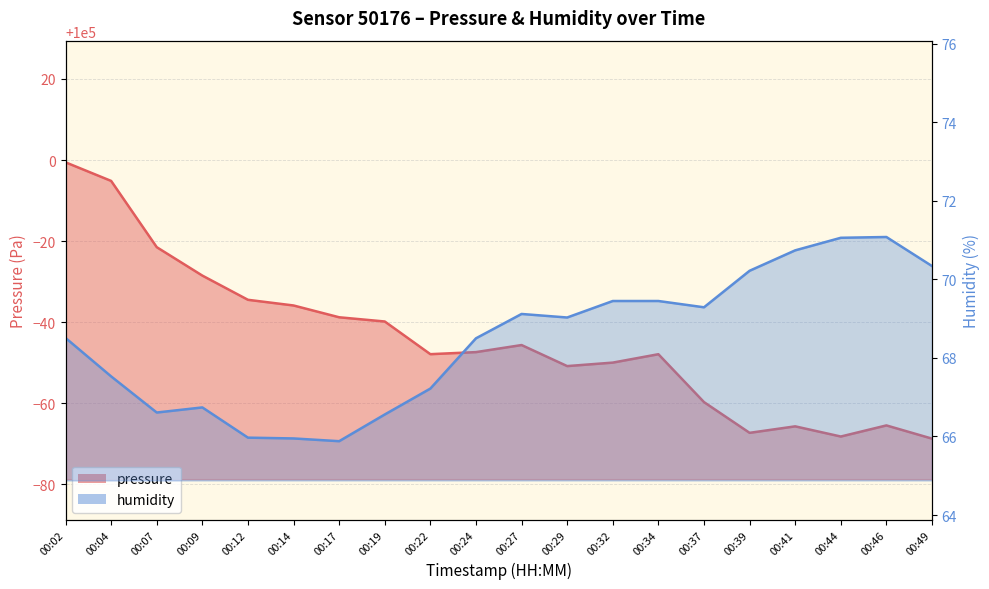

Reading right to left, extract all data points from this chart.

pressure: 00:49=99931.3	00:46=99934.6	00:44=99931.8	00:41=99934.3	00:39=99932.7	00:37=99940.3	00:34=99952.1	00:32=99950.1	00:29=99949.2	00:27=99954.4	00:24=99952.6	00:22=99952.1	00:19=99960.2	00:17=99961.2	00:14=99964.1	00:12=99965.5	00:09=99971.5	00:07=99978.5	00:04=99994.9	00:02=99999.4
humidity: 00:49=70.3	00:46=71.1	00:44=71.1	00:41=70.7	00:39=70.2	00:37=69.3	00:34=69.5	00:32=69.5	00:29=69.0	00:27=69.1	00:24=68.5	00:22=67.2	00:19=66.6	00:17=65.9	00:14=66.0	00:12=66.0	00:09=66.7	00:07=66.6	00:04=67.5	00:02=68.5